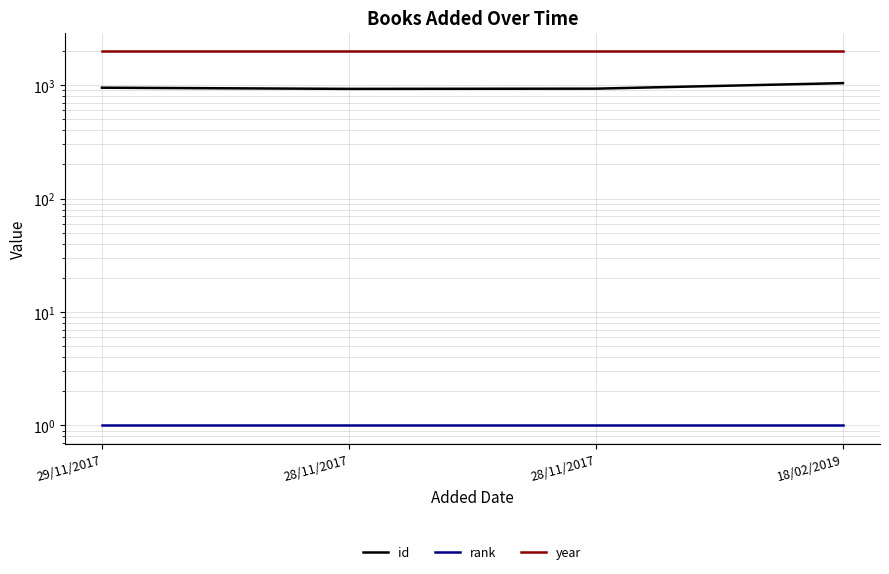

What are all the series names shown in the legend?

id, rank, year